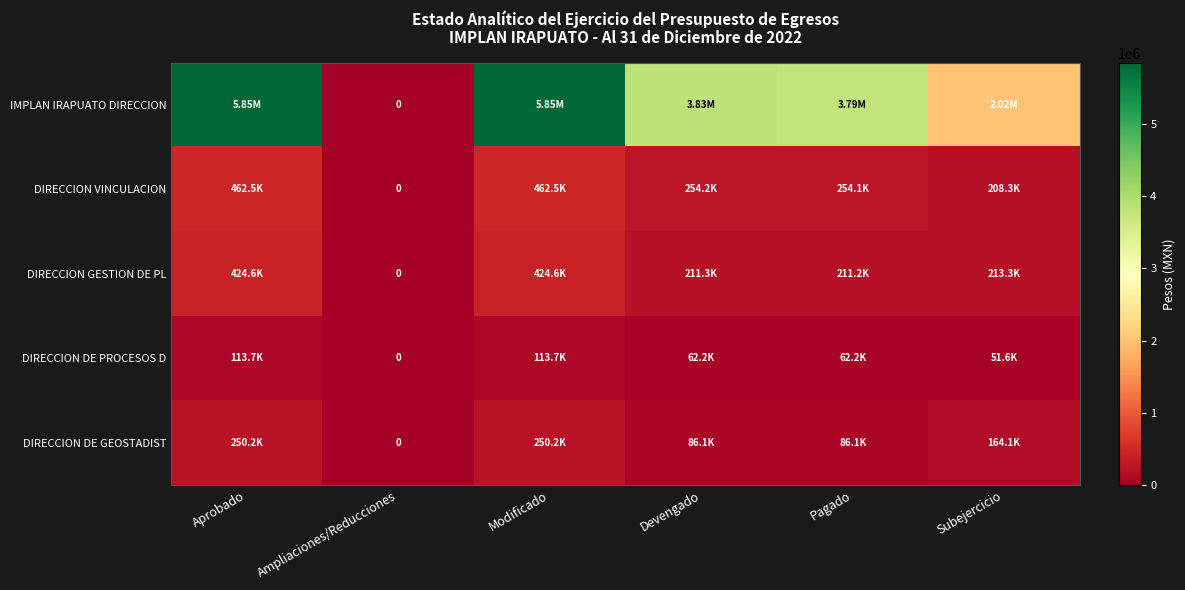

What is the average value of the DIRECCION VINCULACION series?

273585.8